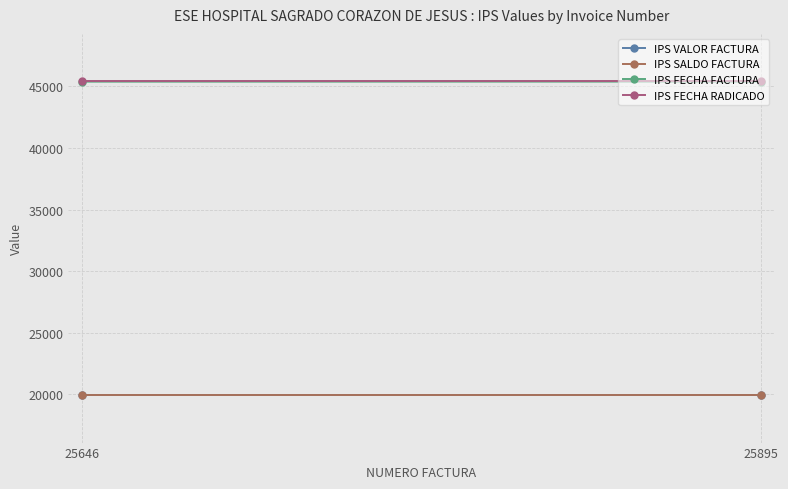

What is the maximum value for IPS SALDO FACTURA?

19900